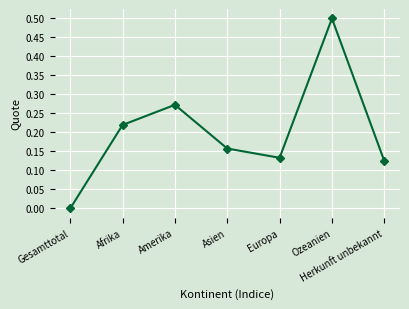

How many values are between 0 and 1?

7